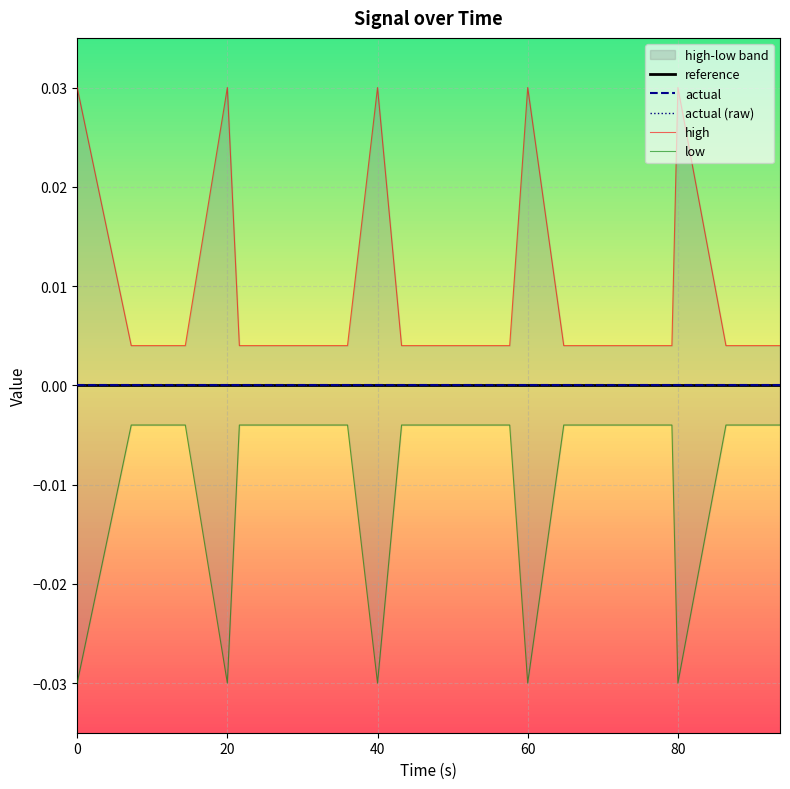

How many data points does each series have?

24